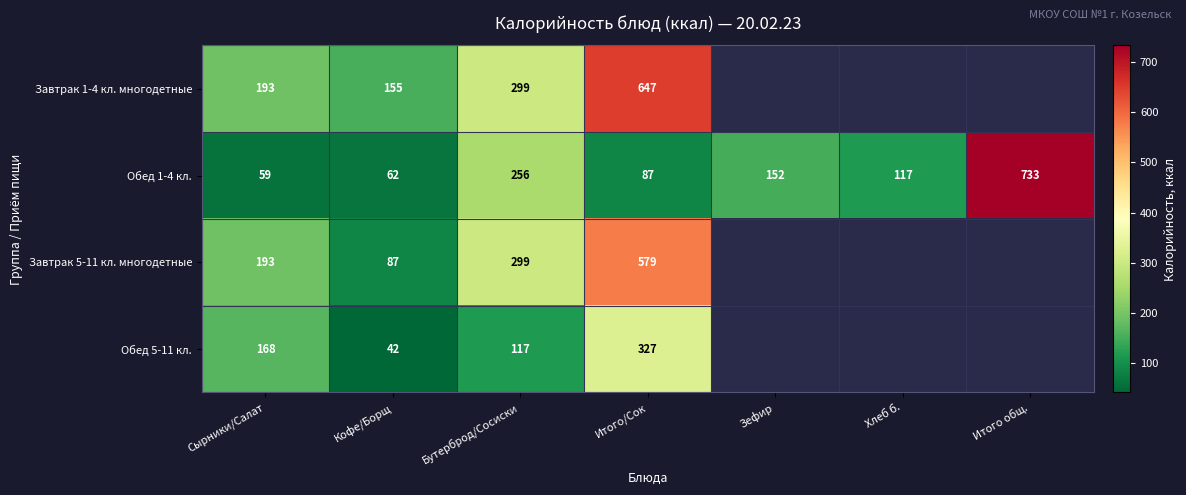

Rank the series at Кофе/Борщ from highest to lowest value.

Завтрак 1-4 кл. многодетные, Завтрак 5-11 кл. многодетные, Обед 1-4 кл., Обед 5-11 кл.